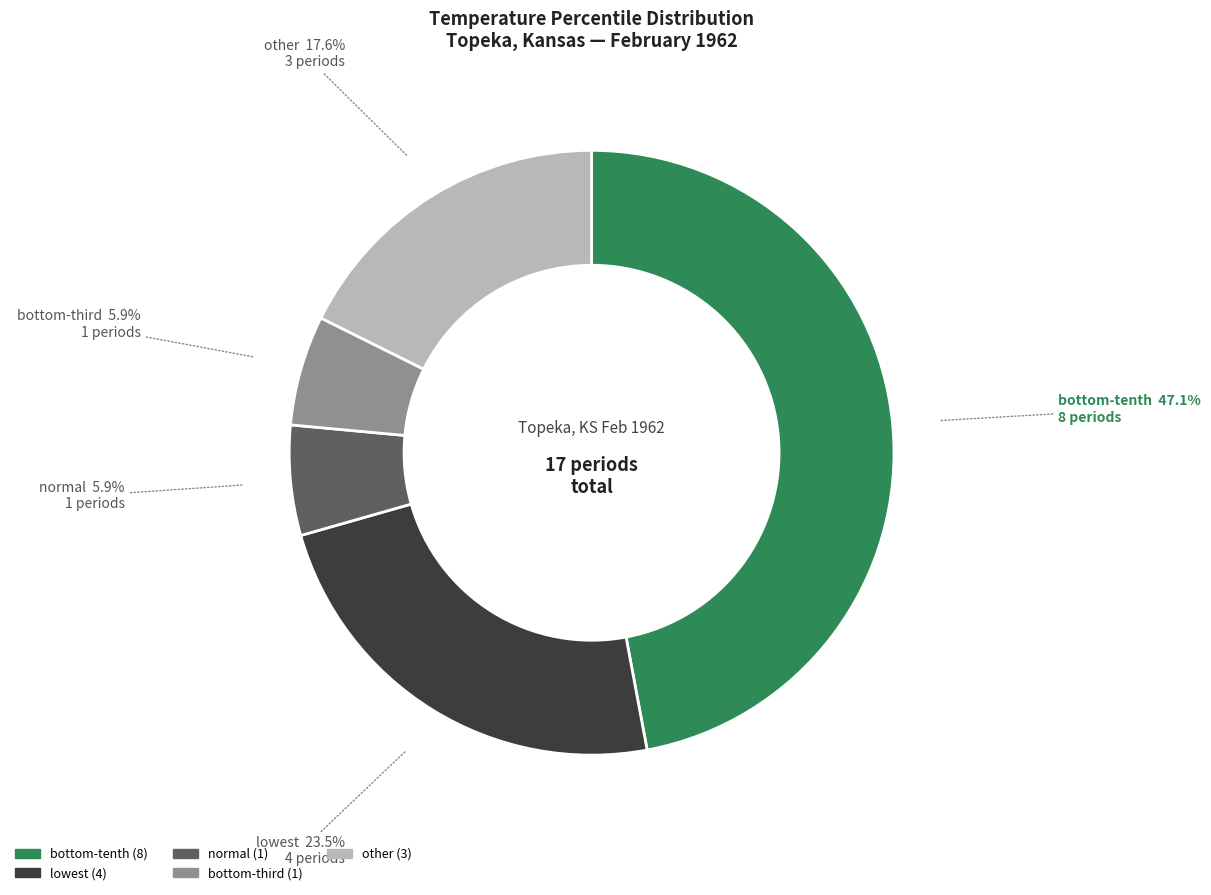

What is the largest slice in the pie chart?

bottom-tenth